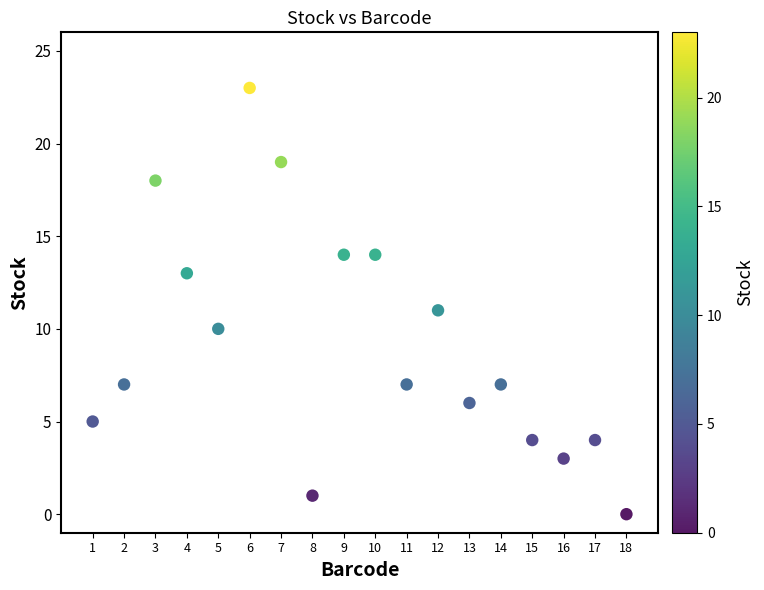

What is the range of X values (max minus min)?

17